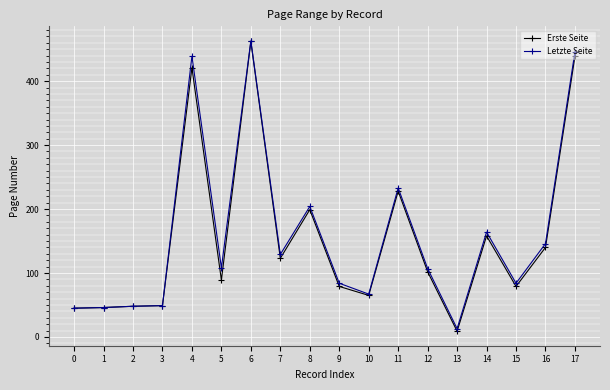

Which category has the highest value across all series?

6